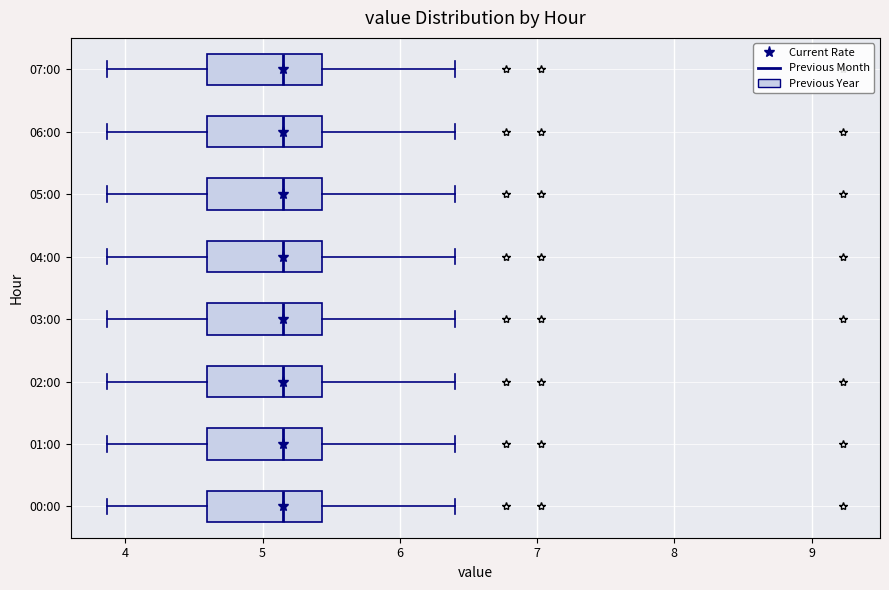

Reading bottom to top, read every box against the x-axis: the position of its median line, the range the box covers, and the ends of its whiskers. The values are not printed on the chart, so give them approximately, as read against the axis.

00:00: median 5.2, box 4.6 to 5.4, whiskers 3.9 to 6.4
01:00: median 5.2, box 4.6 to 5.4, whiskers 3.9 to 6.4
02:00: median 5.2, box 4.6 to 5.4, whiskers 3.9 to 6.4
03:00: median 5.2, box 4.6 to 5.4, whiskers 3.9 to 6.4
04:00: median 5.2, box 4.6 to 5.4, whiskers 3.9 to 6.4
05:00: median 5.2, box 4.6 to 5.4, whiskers 3.9 to 6.4
06:00: median 5.2, box 4.6 to 5.4, whiskers 3.9 to 6.4
07:00: median 5.2, box 4.6 to 5.4, whiskers 3.9 to 6.4